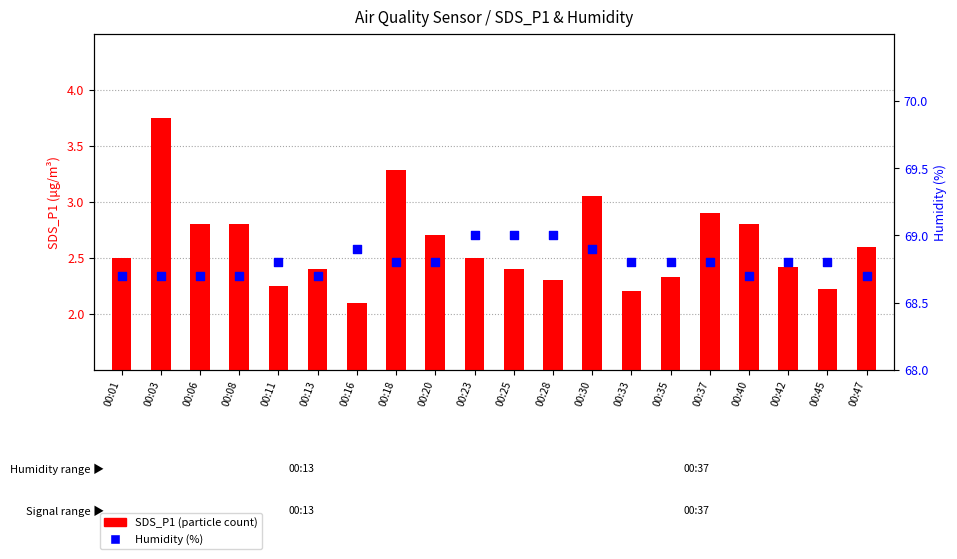

At how many categories does at least one series exceed 40?

20